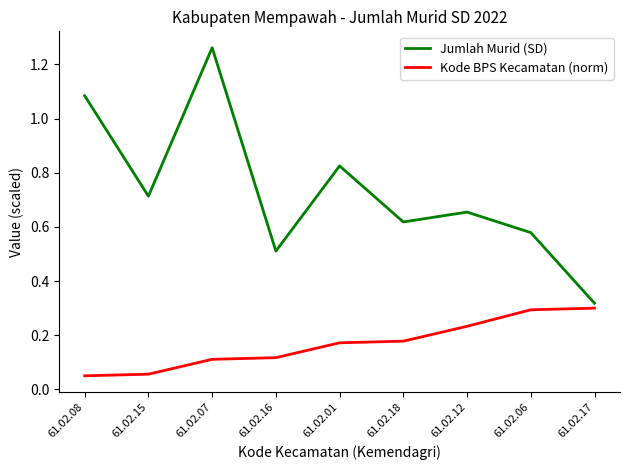

At which category is the sum across all series the highest?

61.02.07